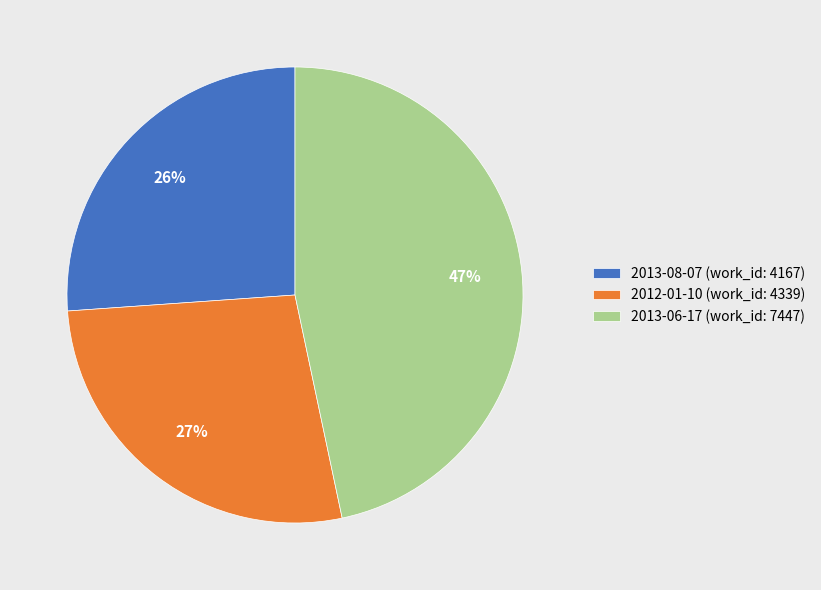

The 2013-08-07 slice represents 38% of the pie. True or false?

False